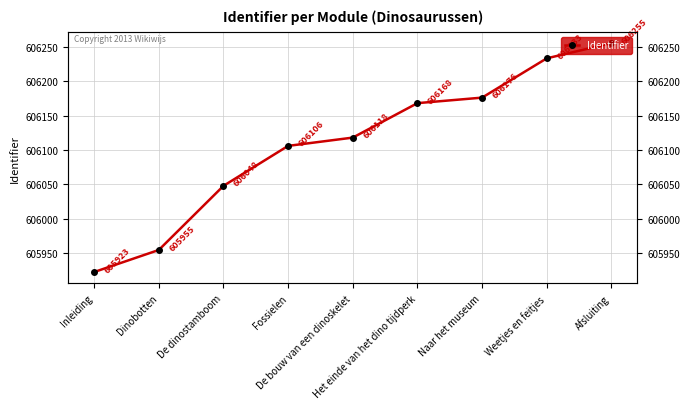

What is the change in value from Dinobotten to Naar het museum?

+221